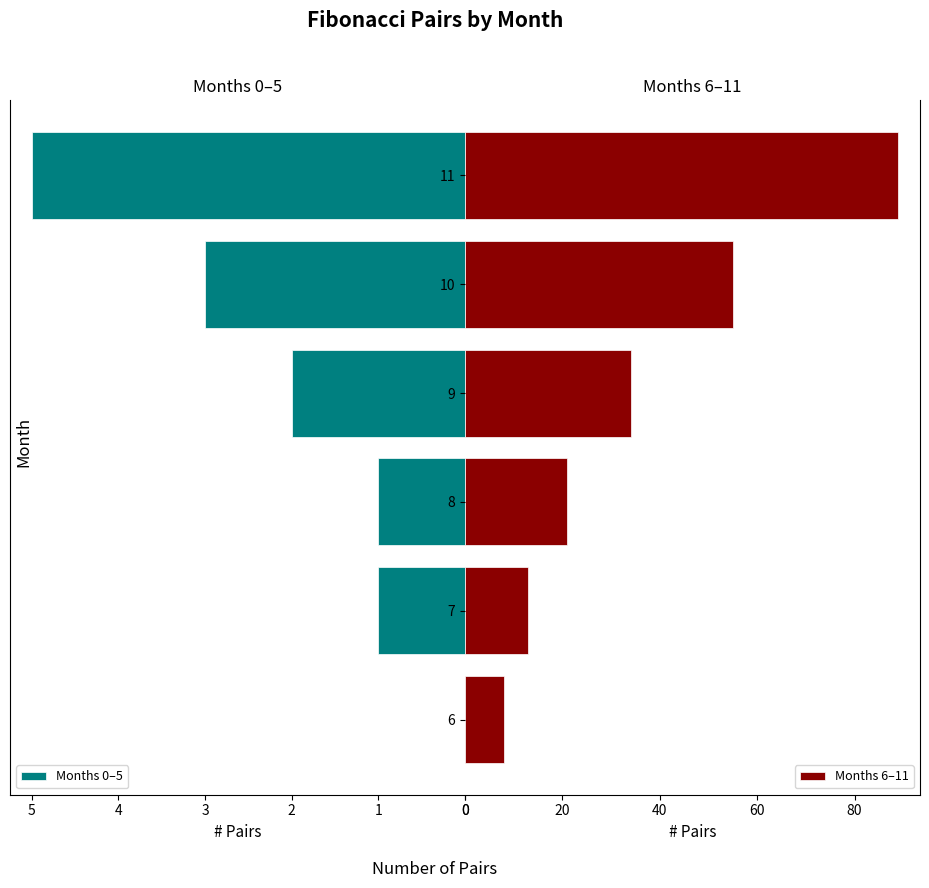

Are the bars grouped side by side (vs. stacked)?

Yes